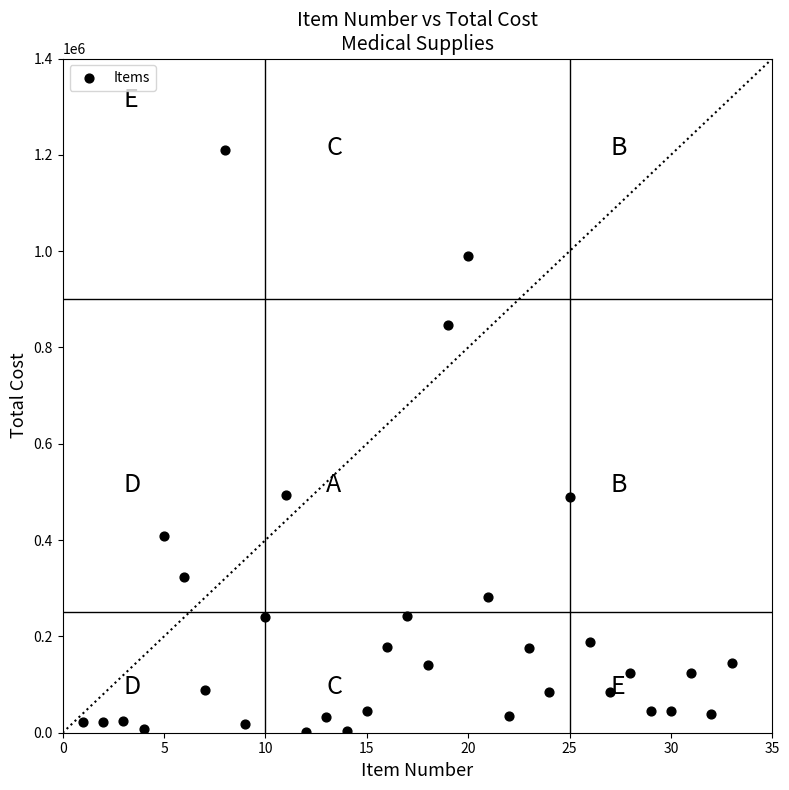

What is the range of X values (max minus min)?

32.0